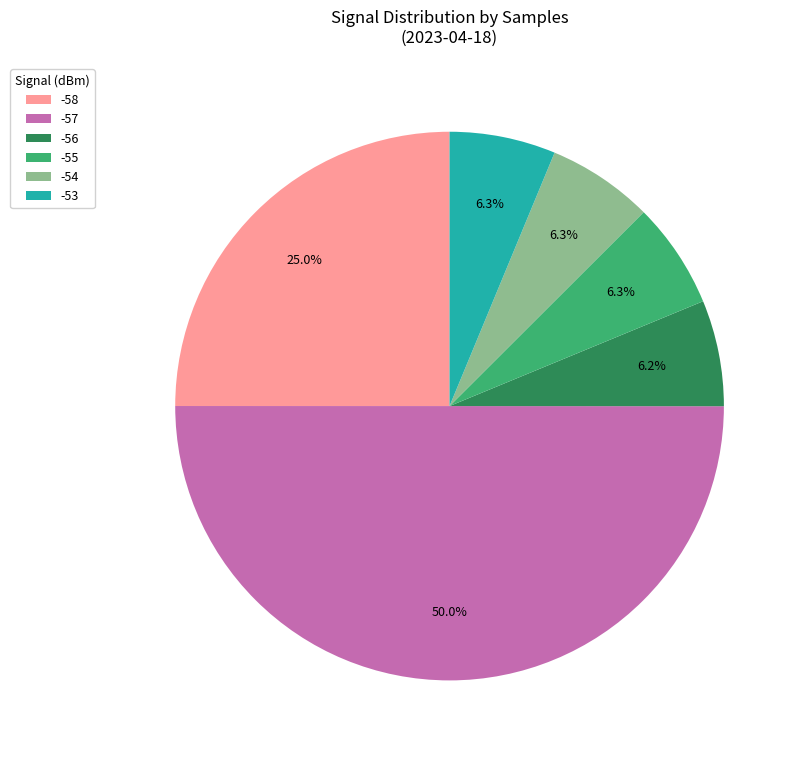

How many segments does this pie chart have?

6